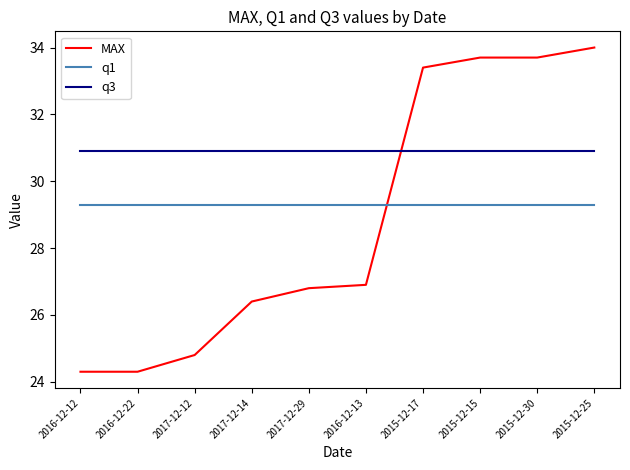

What is the total value across all series at 2016-12-12?

84.5